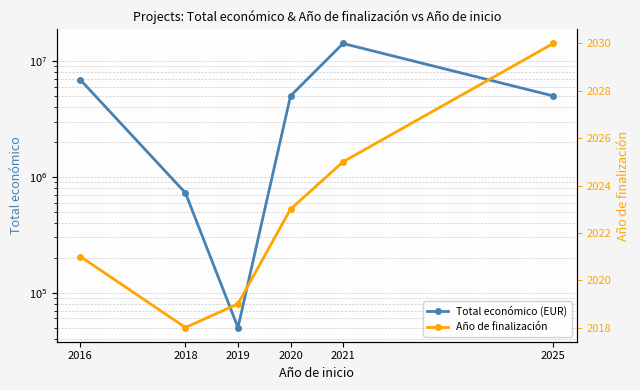

At how many categories does at least one series exceed 3863007?

4